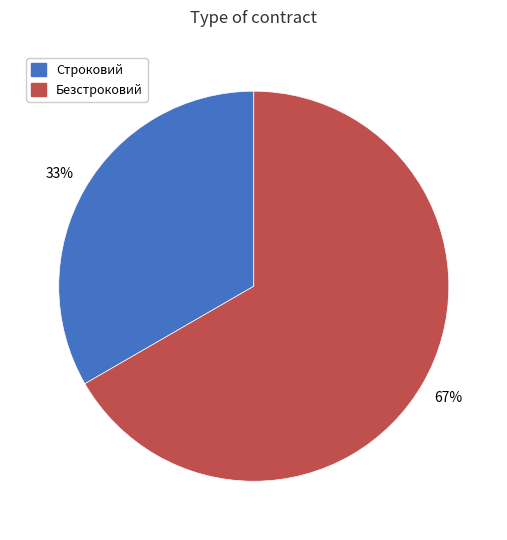

True or false: Безстроковий accounts for 55% of the total.

False